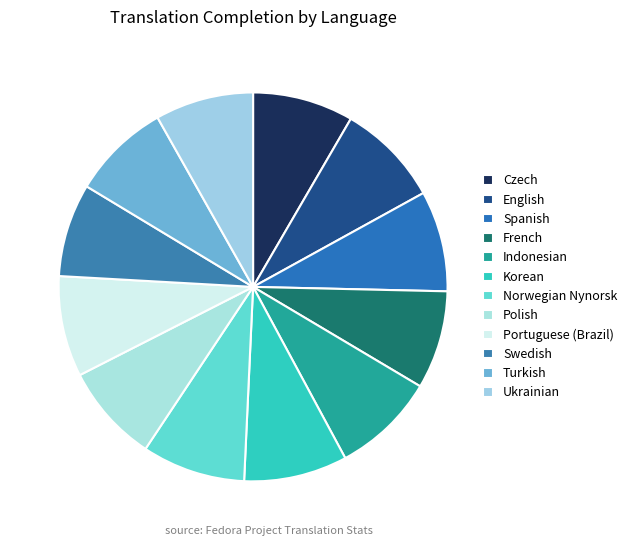

What is the ratio of the value at Norwegian Nynorsk to the value at English?

1.0